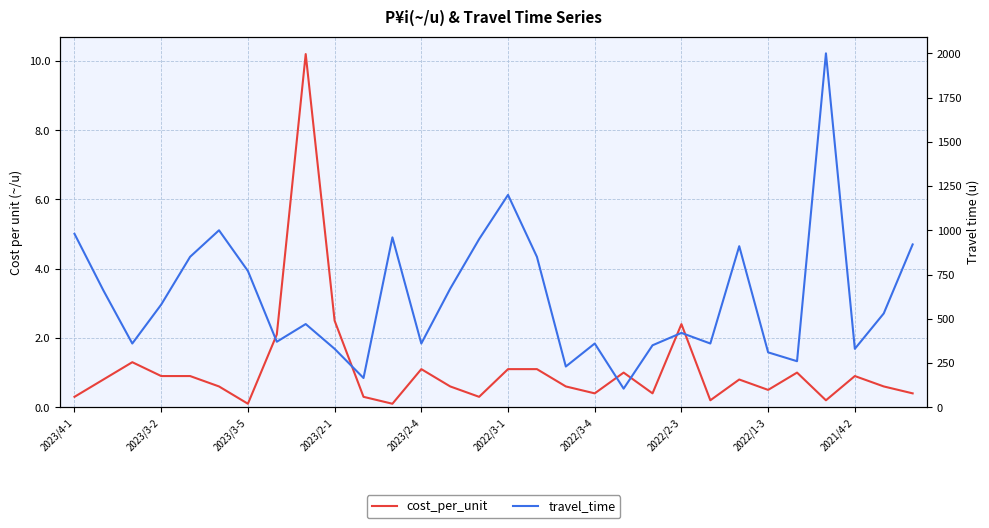

Is it true that cost_per_unit equals 3.5 at 2022/2-3?

False